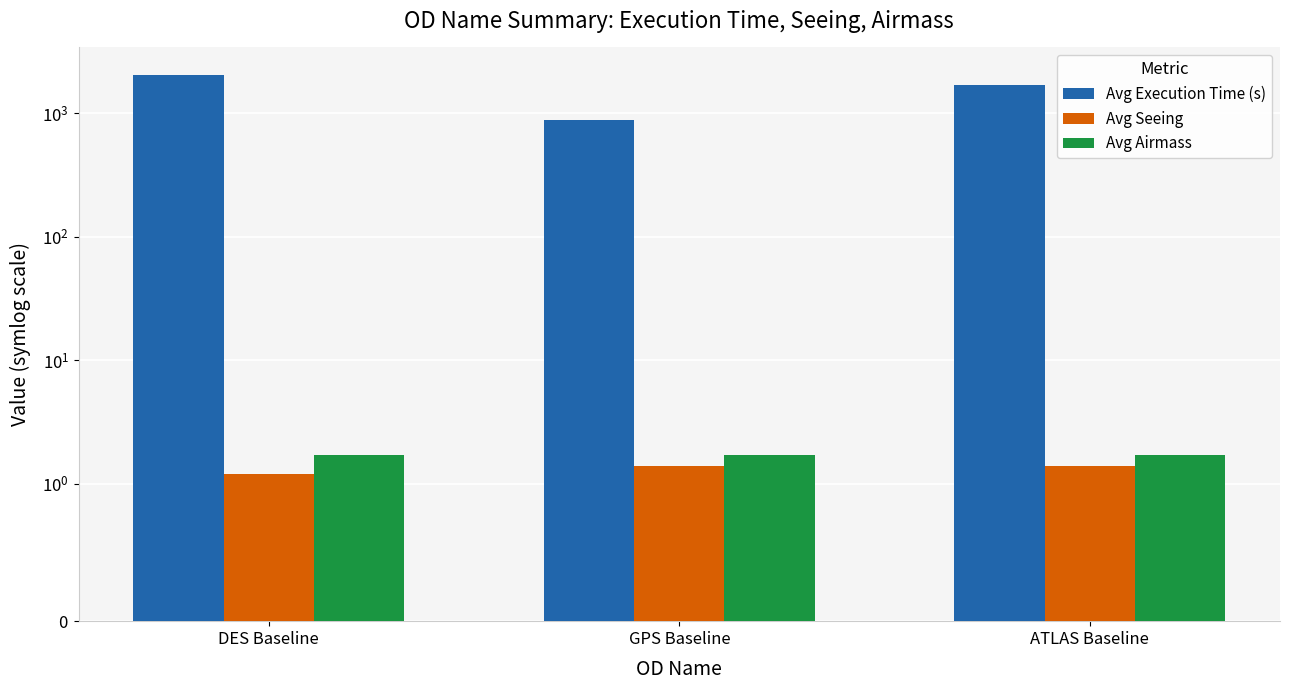

Between ATLAS Baseline and GPS Baseline, which is larger?

ATLAS Baseline